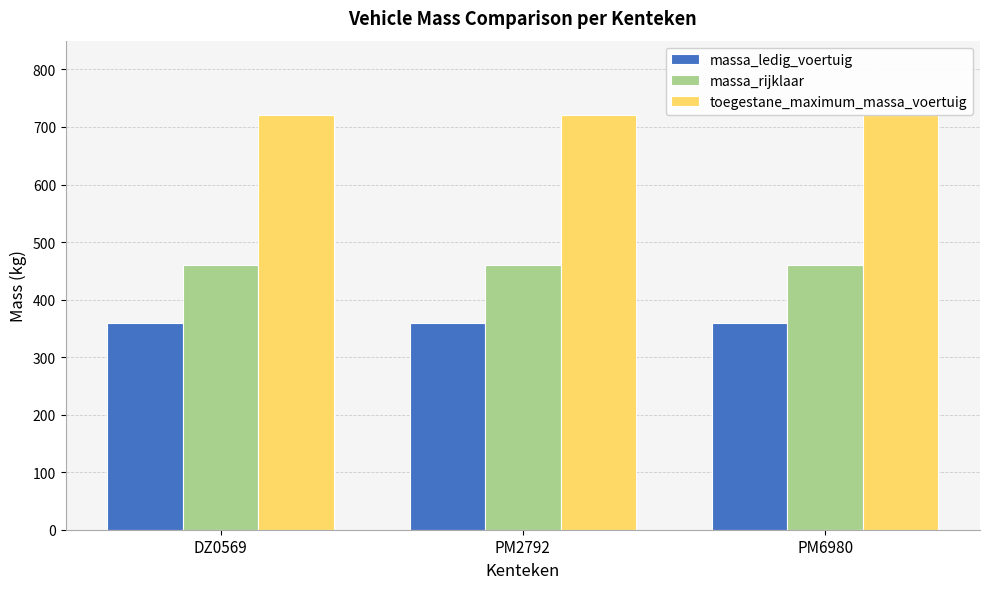

The massa_rijklaar series shows 460 at PM6980. True or false?

True